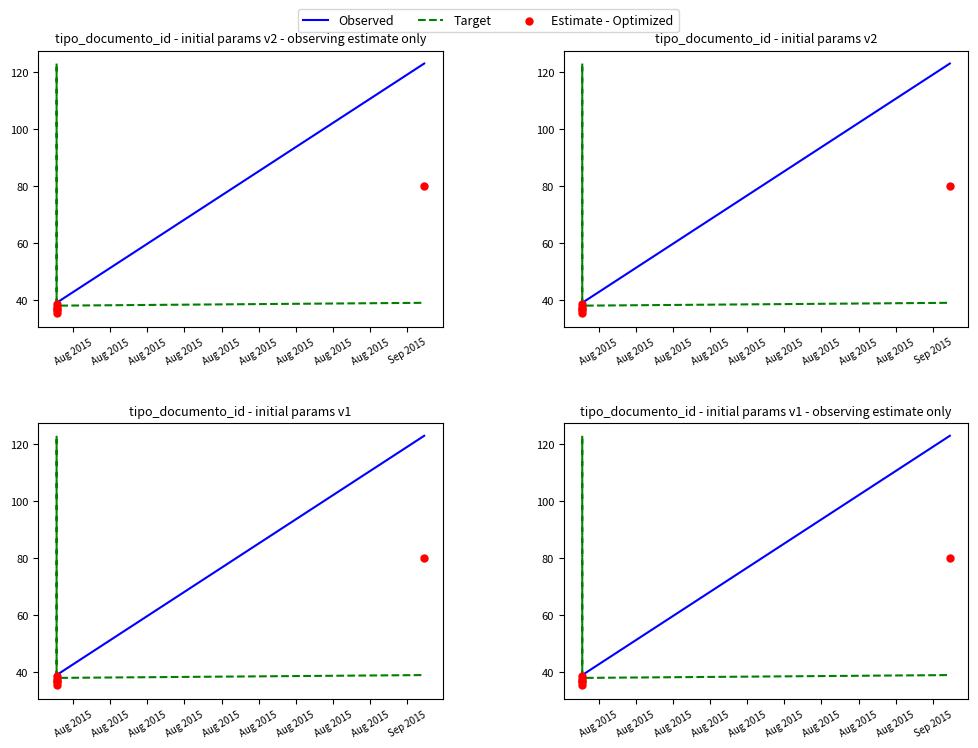

What are all the series names shown in the legend?

Observed, Target, Estimate - Optimized